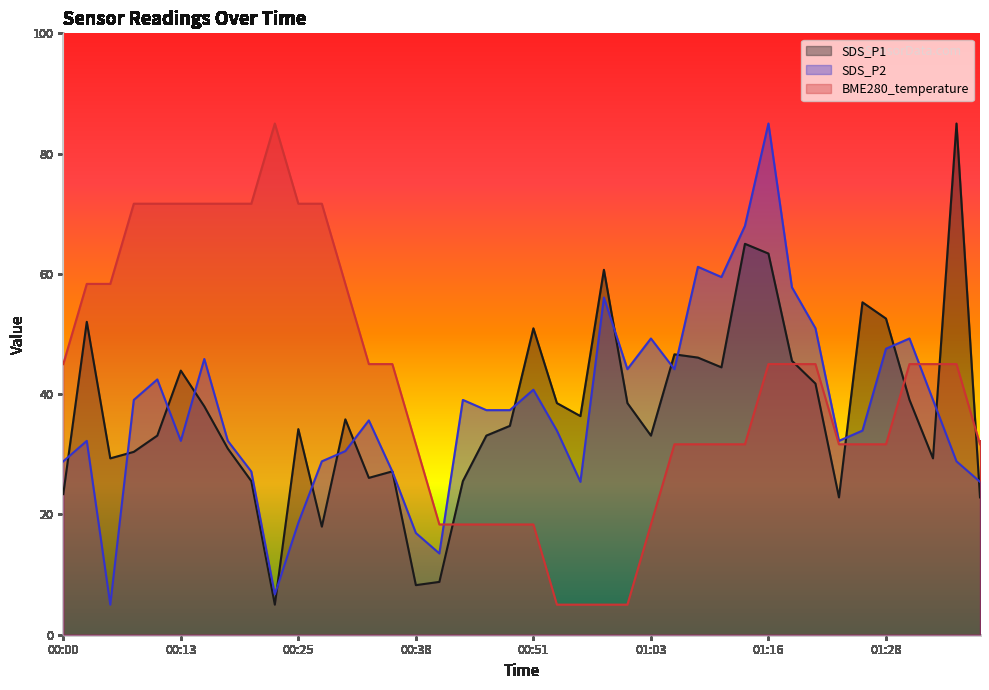

The value of SDS_P1 at 00:18 is 18.1. True or false?

False